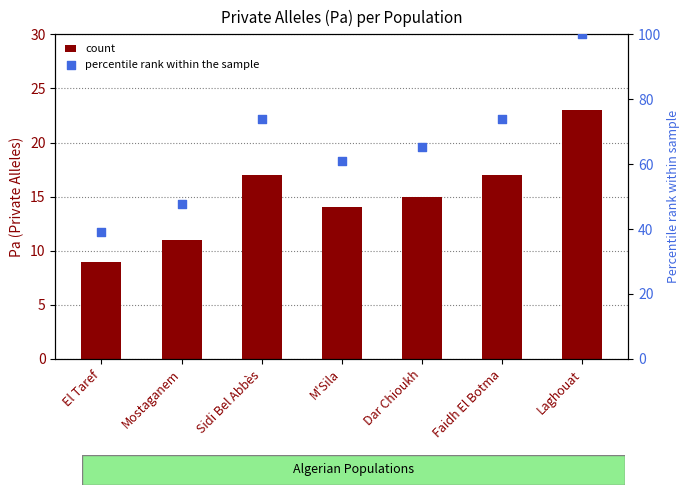

Is the value of Pa (Private Alleles) at Faidh El Botma greater than the value of percentile rank within the sample at Sidi Bel Abbès?

No